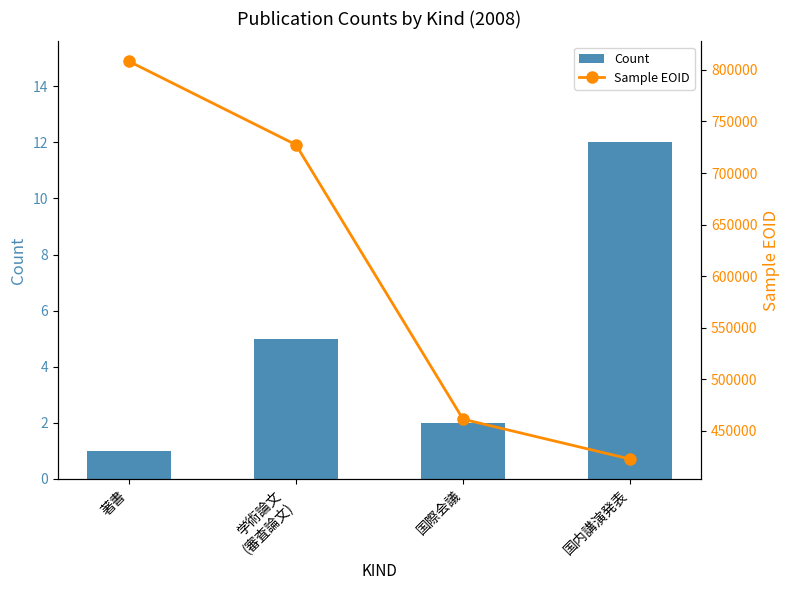

Reading left to right, list all the values displayed in this chart.

Count: 1	5	2	12
Sample EOID: 808488	727440	461013	422311